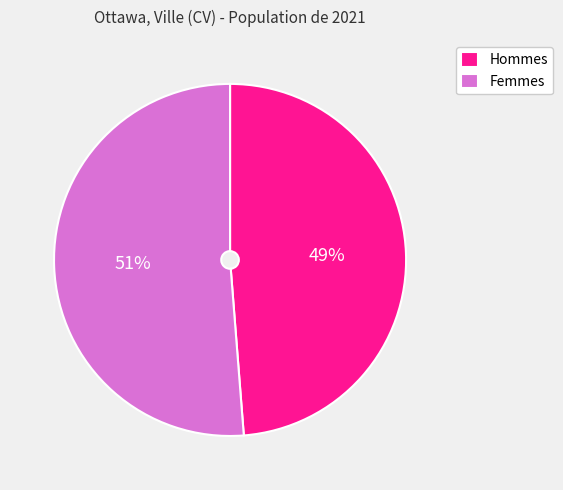

Combined, do Hommes and Femmes account for over 50%?

Yes